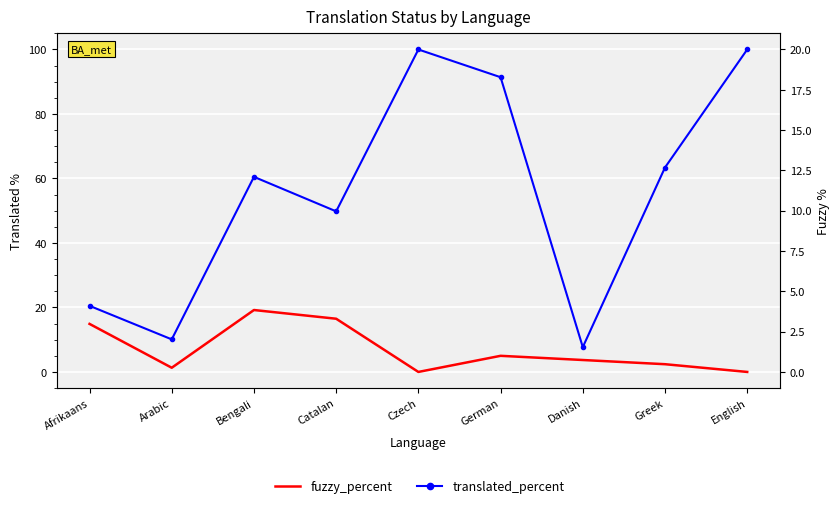

Rank the series by their average value, from highest to lowest.

translated_percent, fuzzy_percent